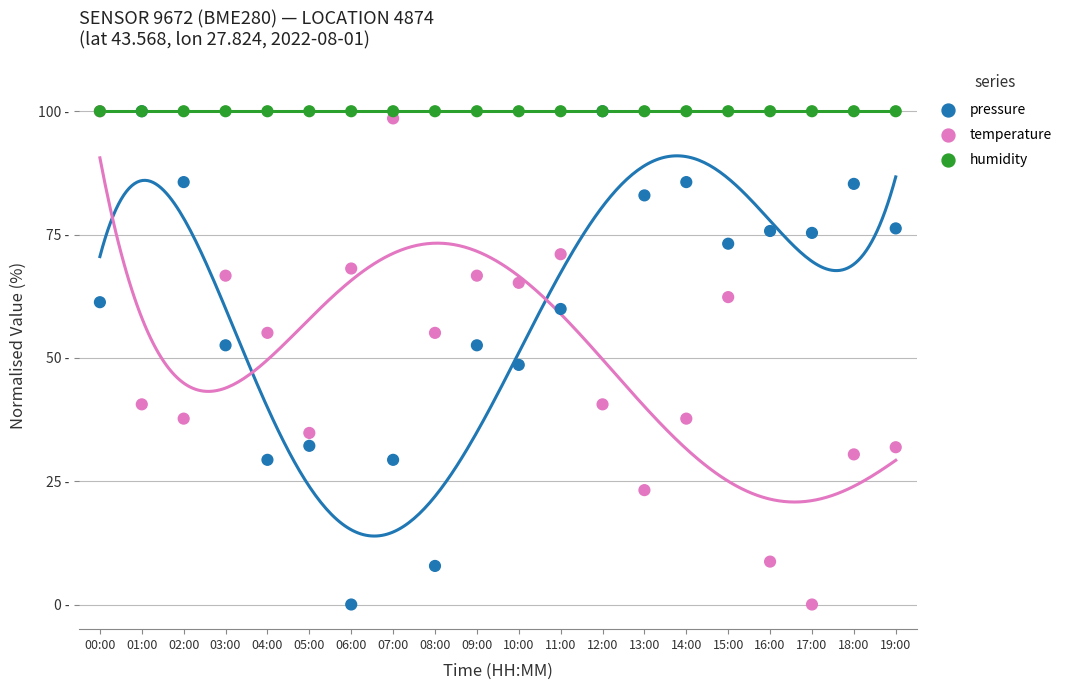

What are all the series names shown in the legend?

pressure, temperature, humidity